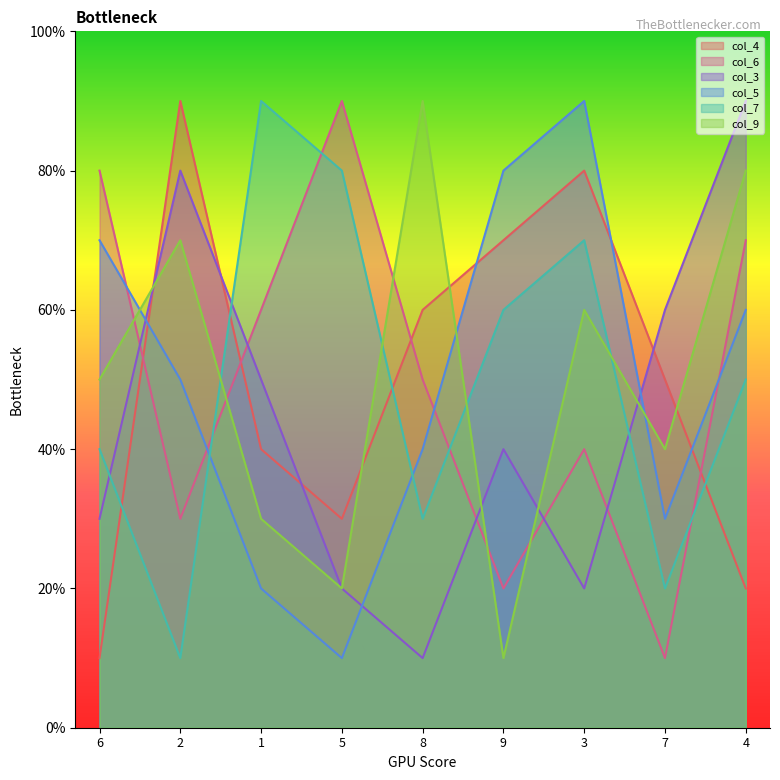

What is the difference between the maximum and second lowest values in the col_6 series?

7